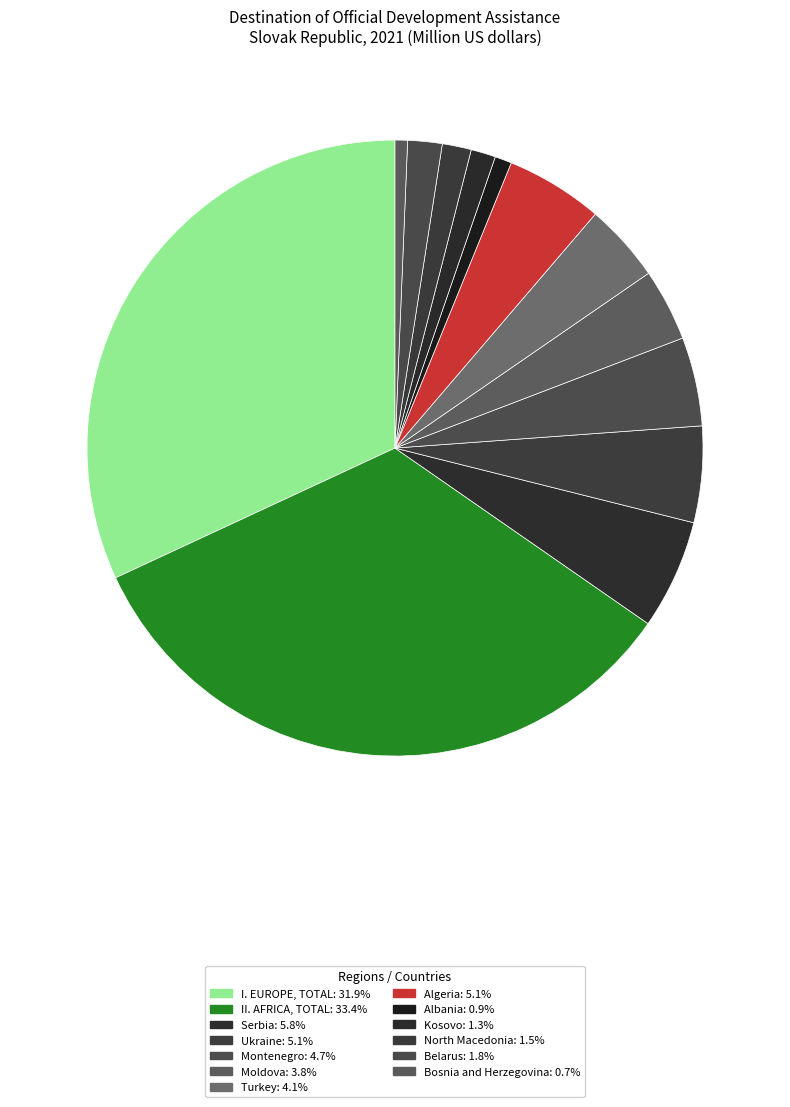

Count the number of slices in the pie.

13